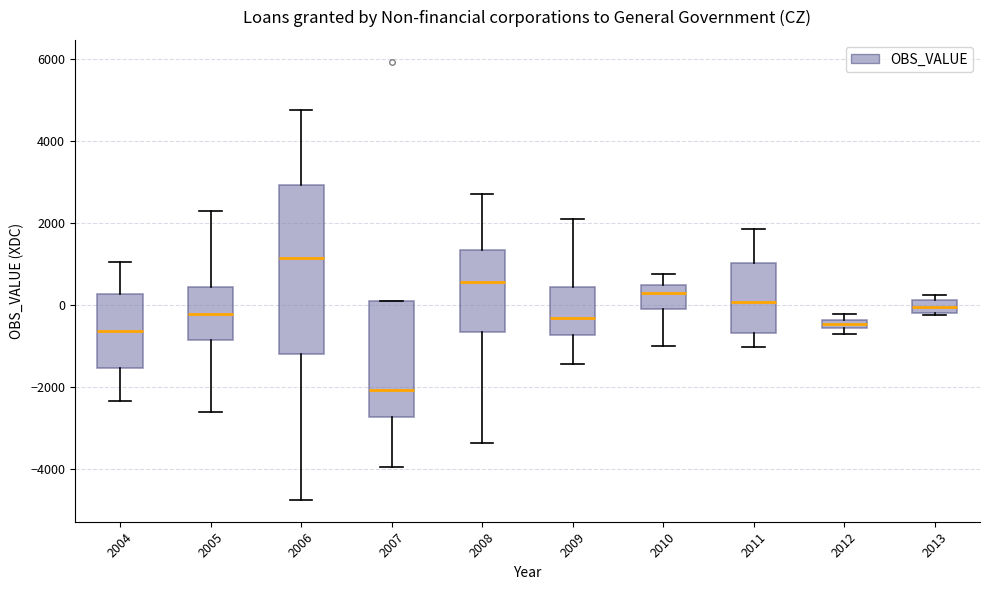

Comparing the boxes themselves (not the whiskers), which one is the tallest?

2006